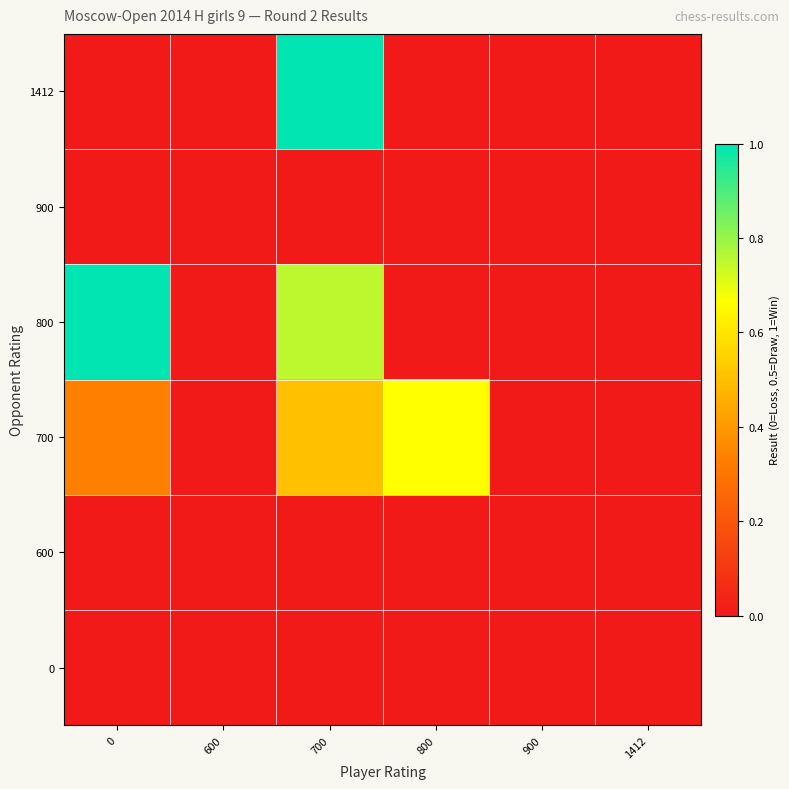

What is the greatest value displayed?

1.0